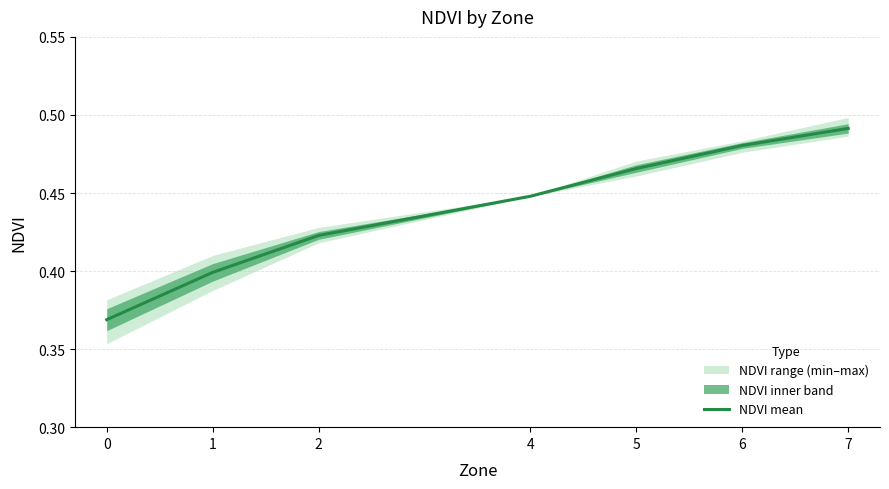

What value does the data have at 6?

0.5